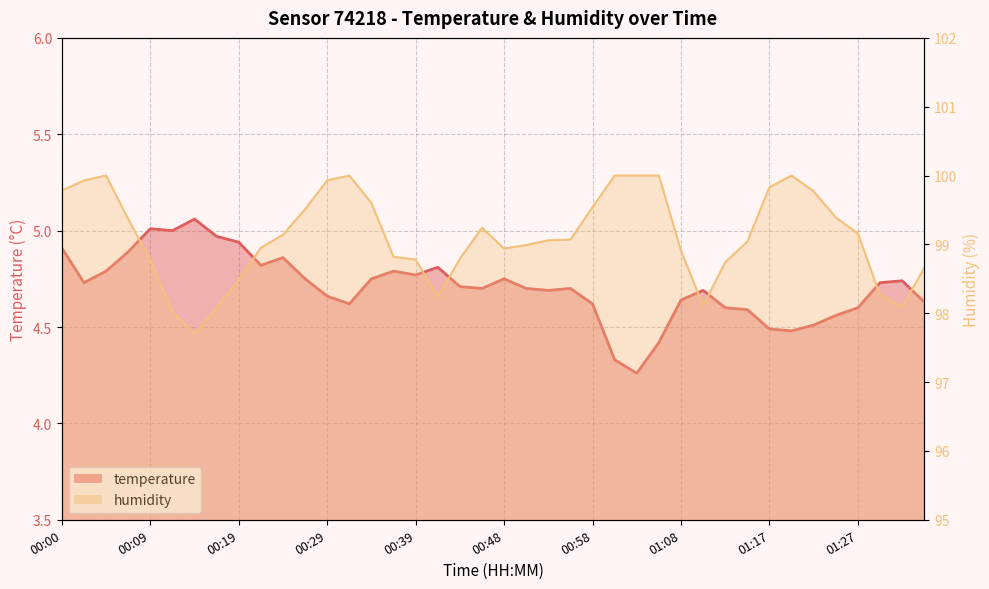

What is the label of the 18th point from the right?

00:53